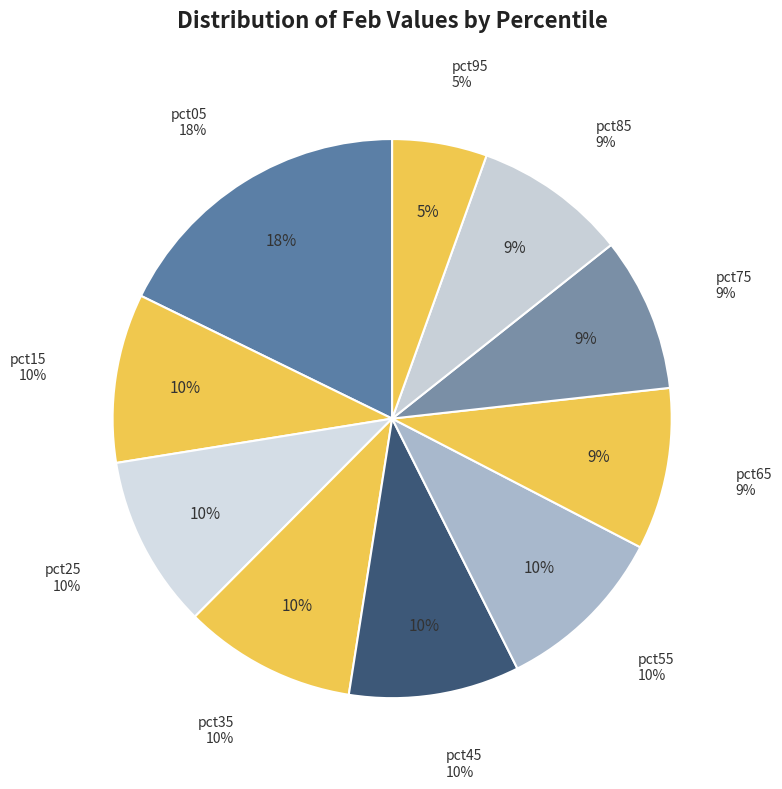

How many slices are in this pie chart?

10